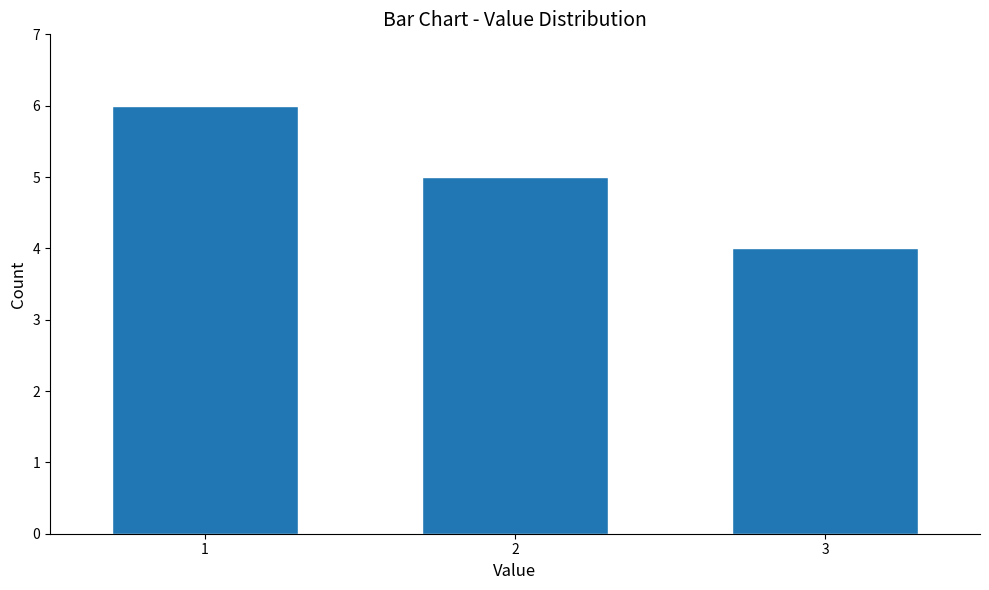

Reading right to left, transcribe all the data shown in this chart.

3=4	2=5	1=6